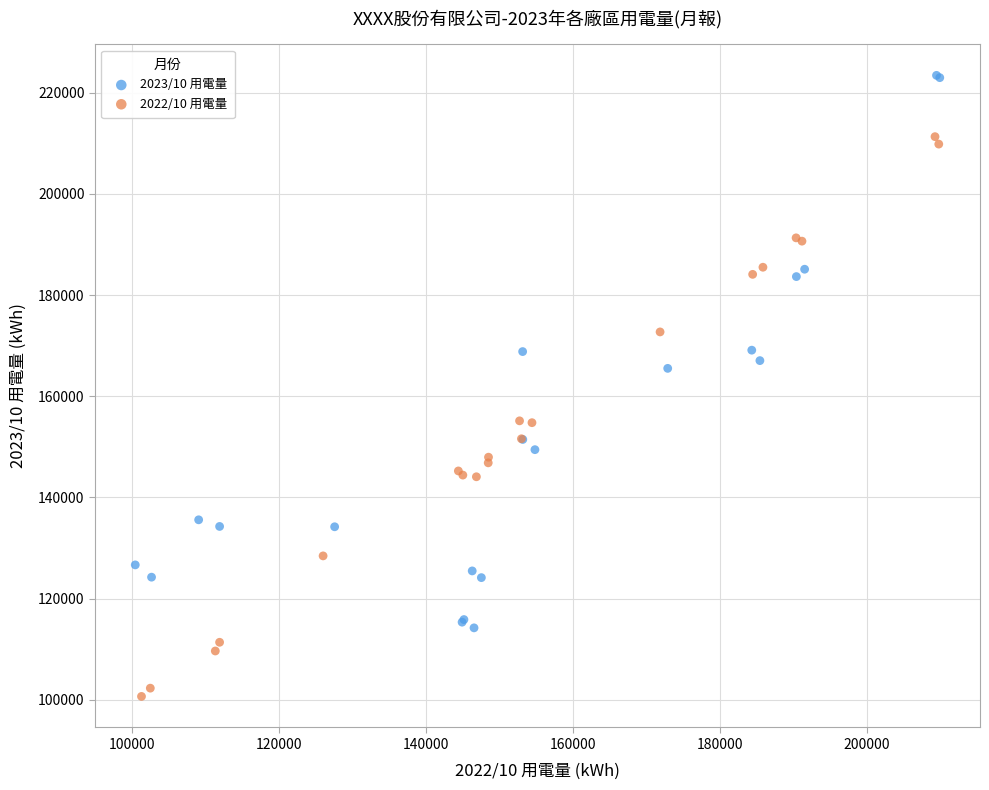

Which series reaches the minimum Y coordinate?

2022/10 用電量